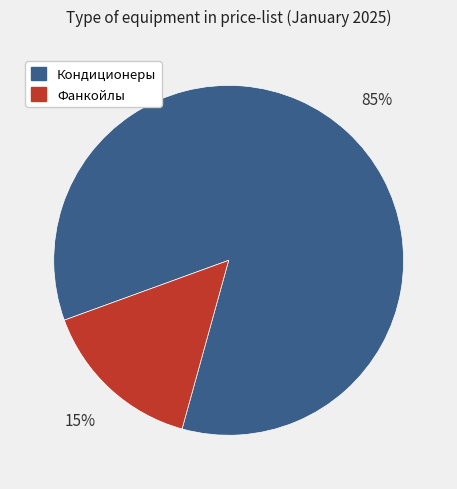

To the nearest percent, what is the average slice percentage?

50%